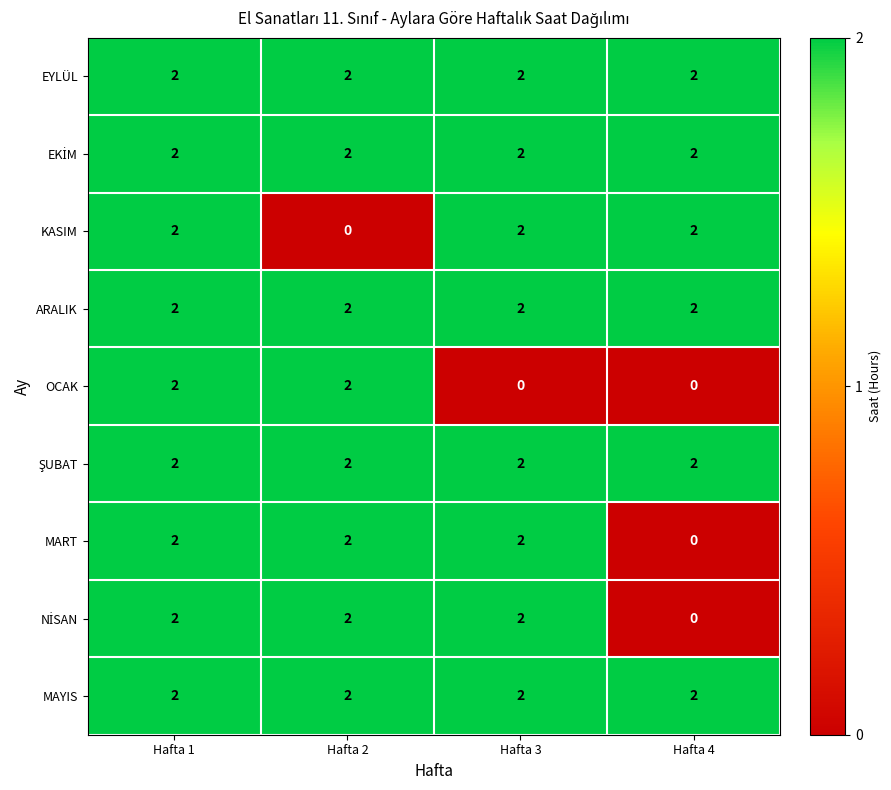

At which category is the sum across all series the highest?

Hafta 1